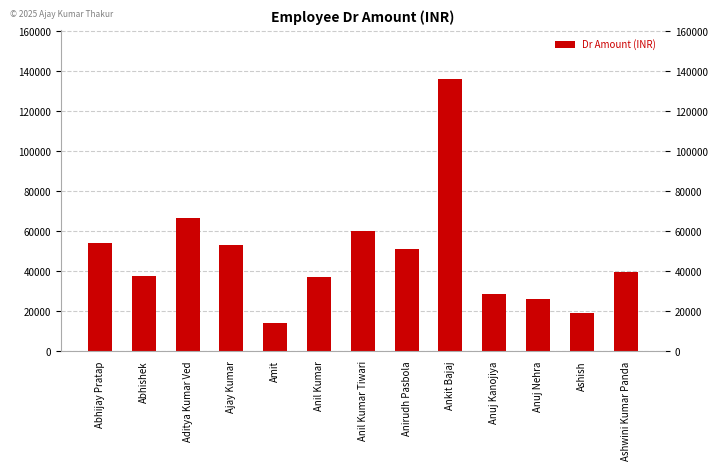

What is the minimum value shown in the chart?

14217